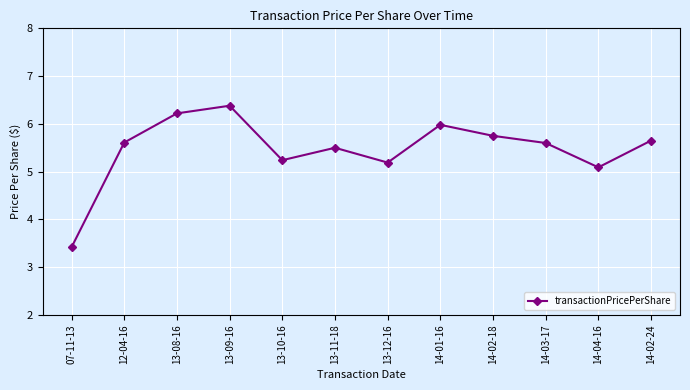

Reading left to right, what are all the values shown in this chart?

3.4	5.6	6.2	6.4	5.2	5.5	5.2	6.0	5.8	5.6	5.1	5.7